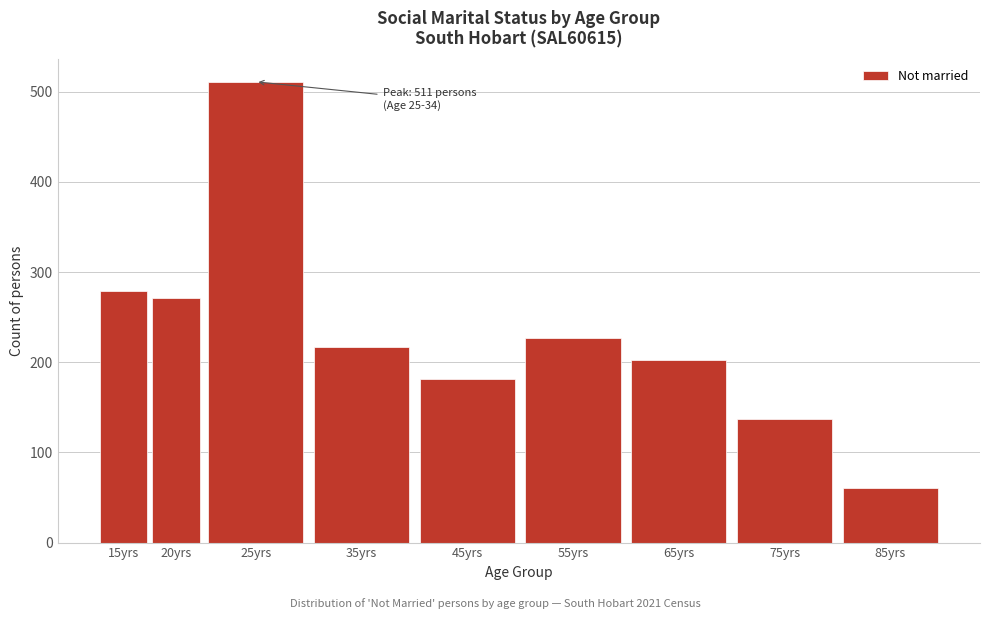

Reading left to right, what are all the values shown in this chart?

279	271	511	217	181	227	203	137	60